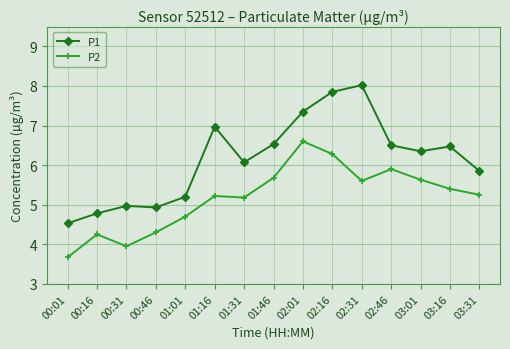

True or false: P2 has more than 1 interior local peaks.

True